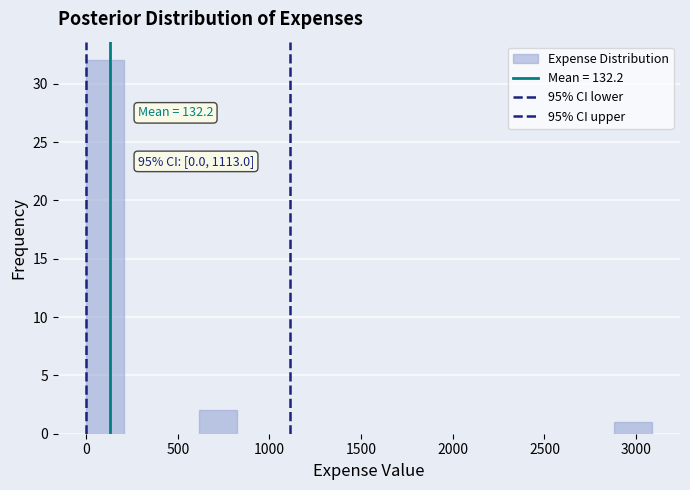

Which range on the x-axis has the tallest bar?

0 to 200